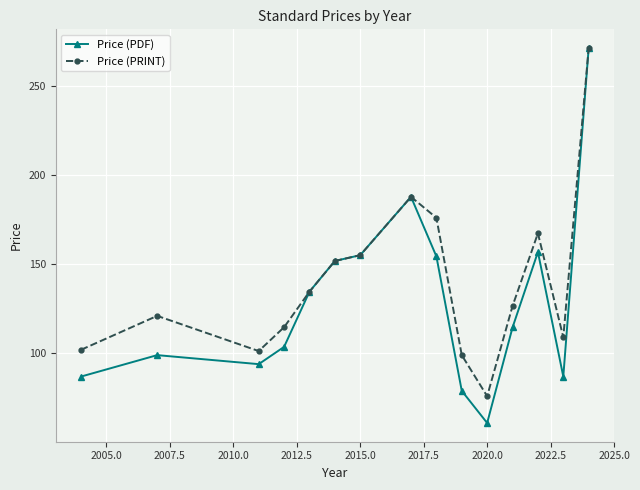

List the series in order of their overall mean, highest first.

Price (PRINT), Price (PDF)